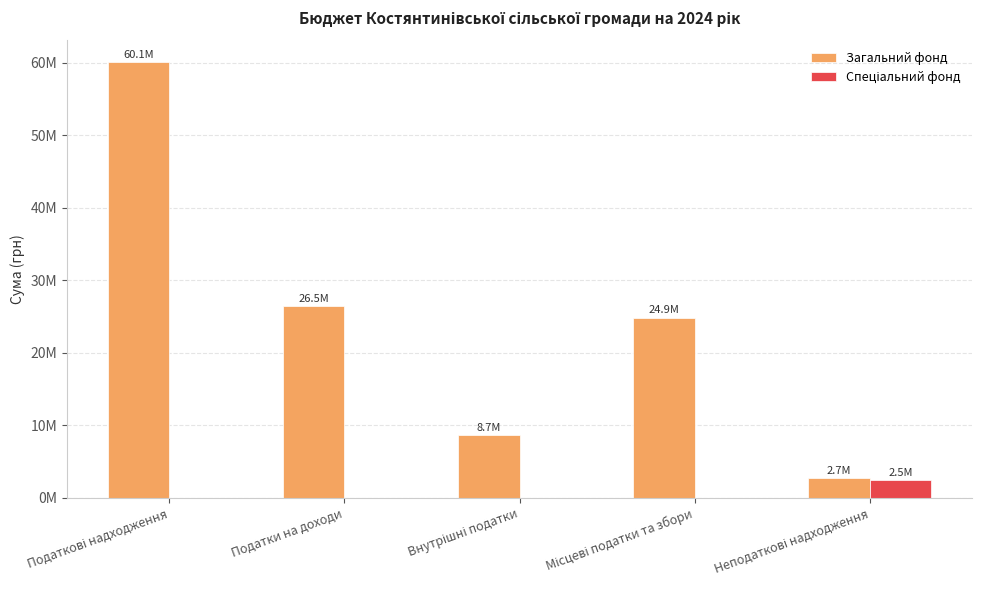

Is it true that Загальний фонд equals 2681000 at Неподаткові надходження?

True